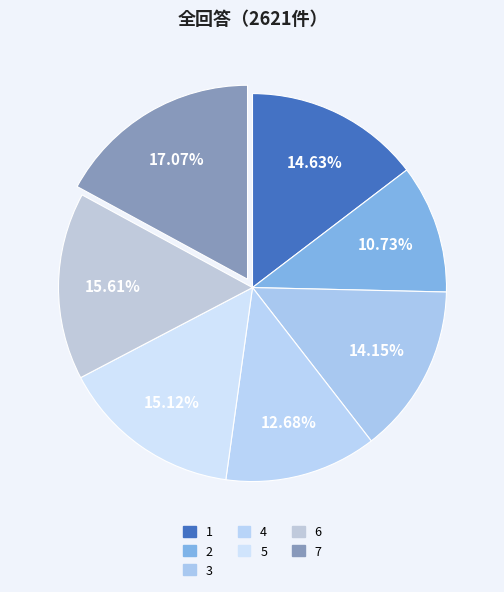

How many slices are in this pie chart?

7